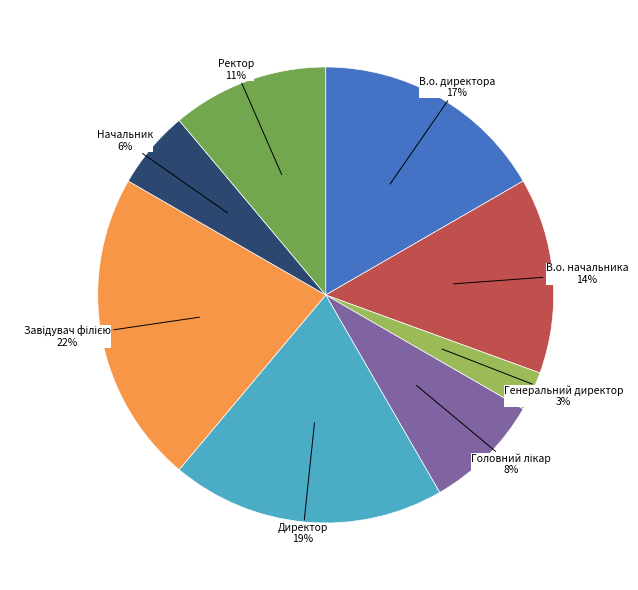

To the nearest percent, what is the difference between the largest and smallest slice percentages?

19%